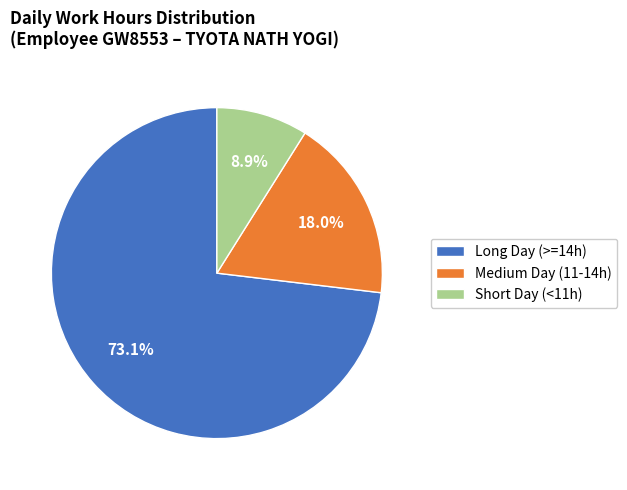

Rank the categories by value from highest to lowest.

Long Day (>=14h), Medium Day (11-14h), Short Day (<11h)